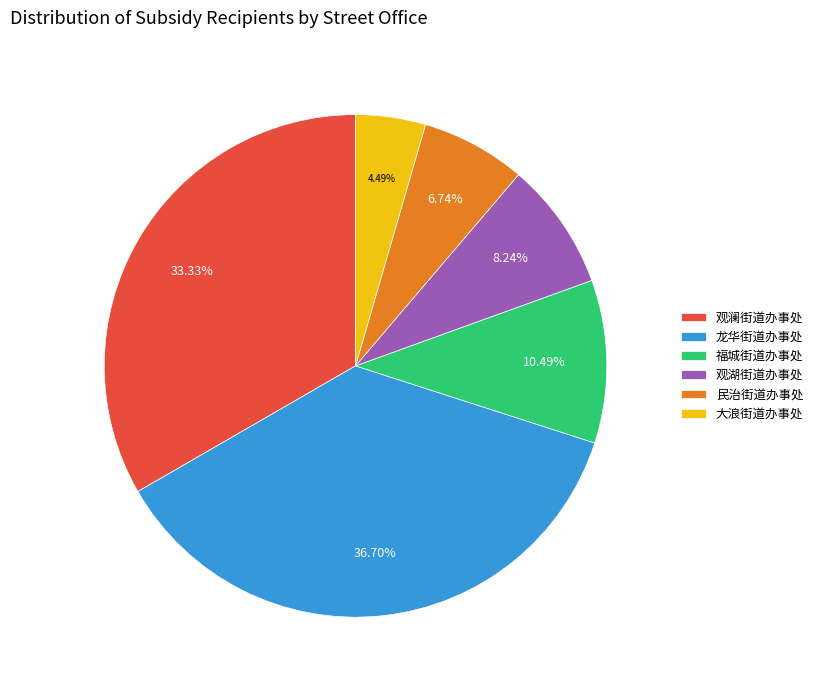

What percentage is the 观澜街道办事处 slice, to the nearest percent?

33%